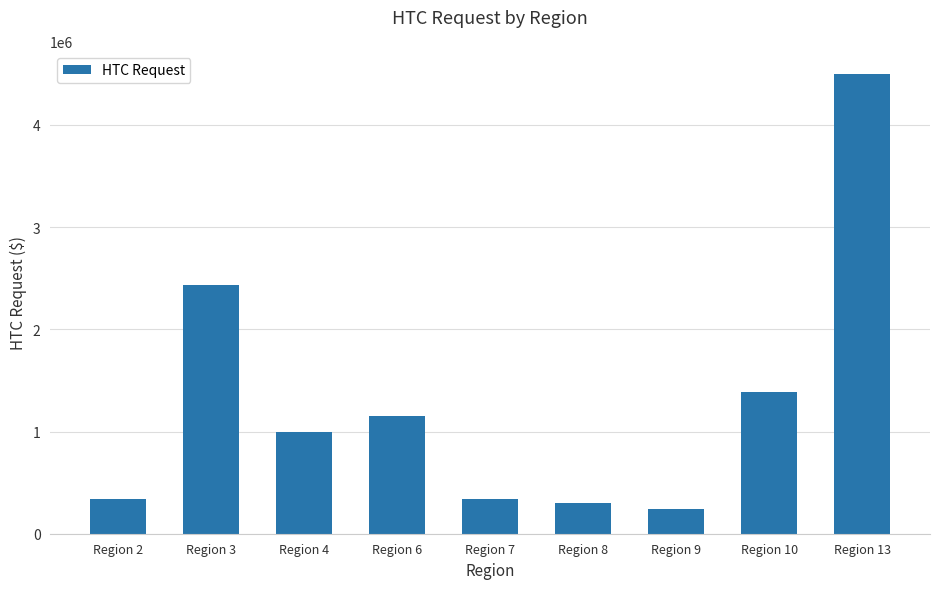

Does the chart contain stacked bars?

No